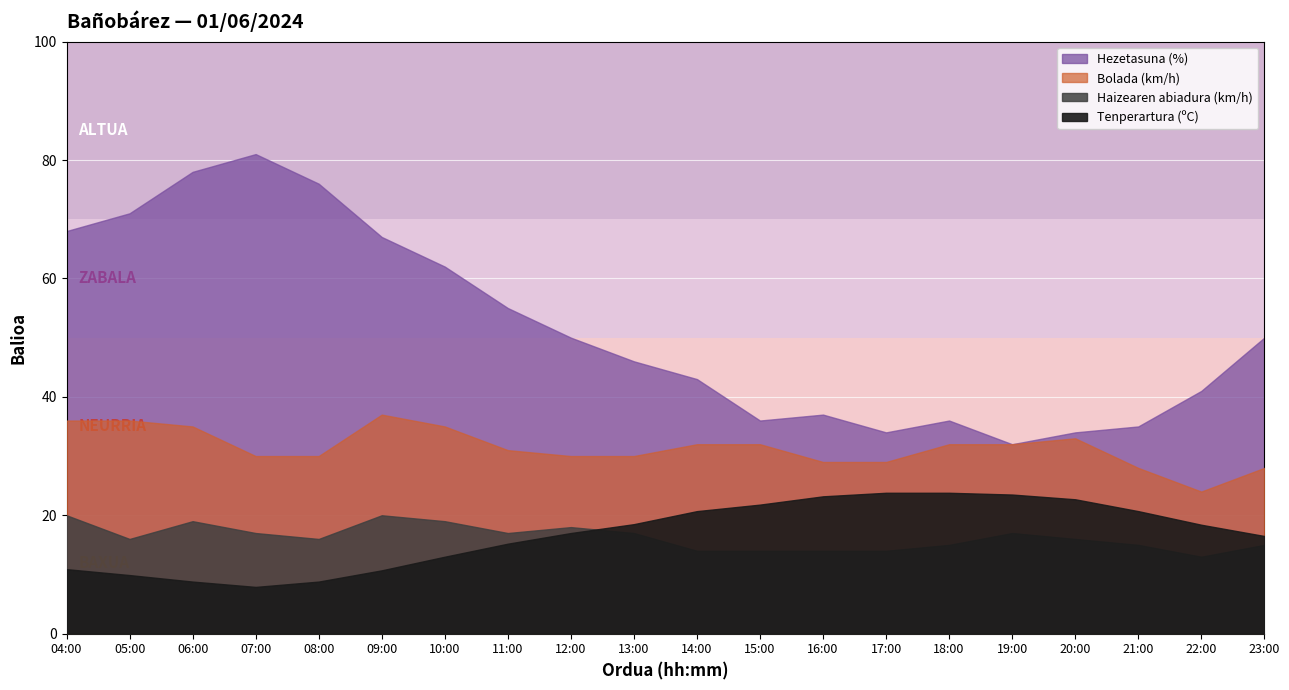

Which series has the largest range (max minus min)?

Hezetasuna (%)